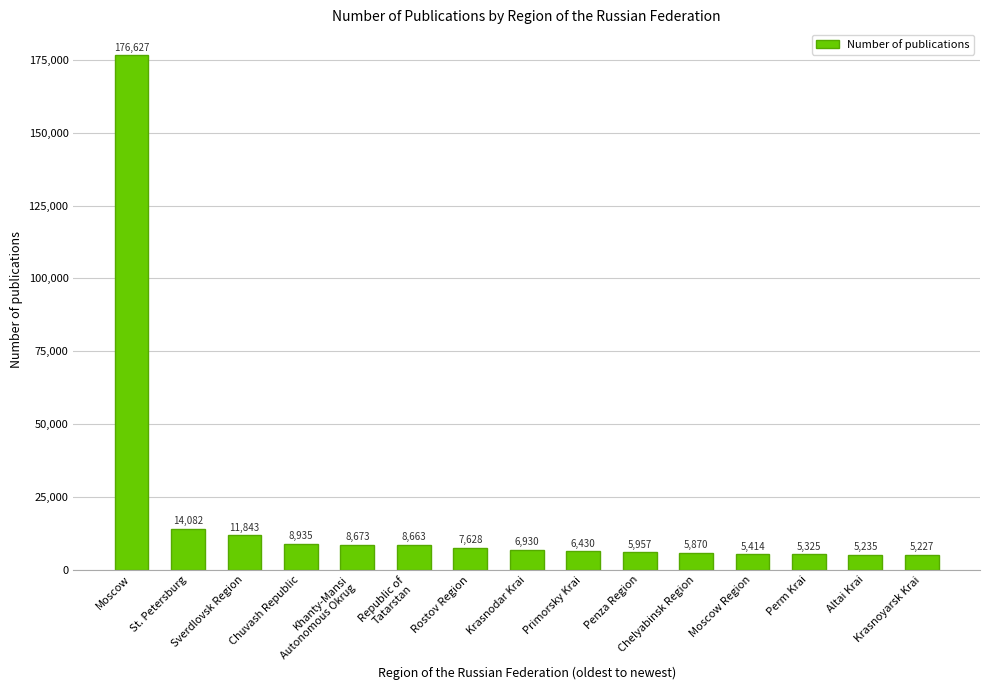

Reading right to left, list all the values displayed in this chart.

5227	5235	5325	5414	5870	5957	6430	6930	7628	8663	8673	8935	11843	14082	176627